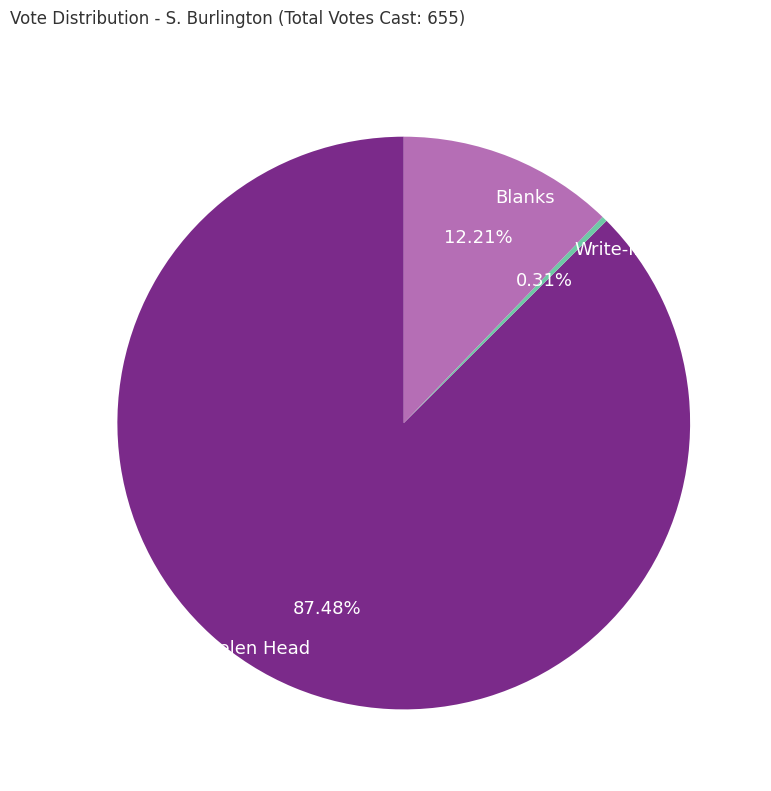

The Helen Head slice represents 87% of the pie. True or false?

True